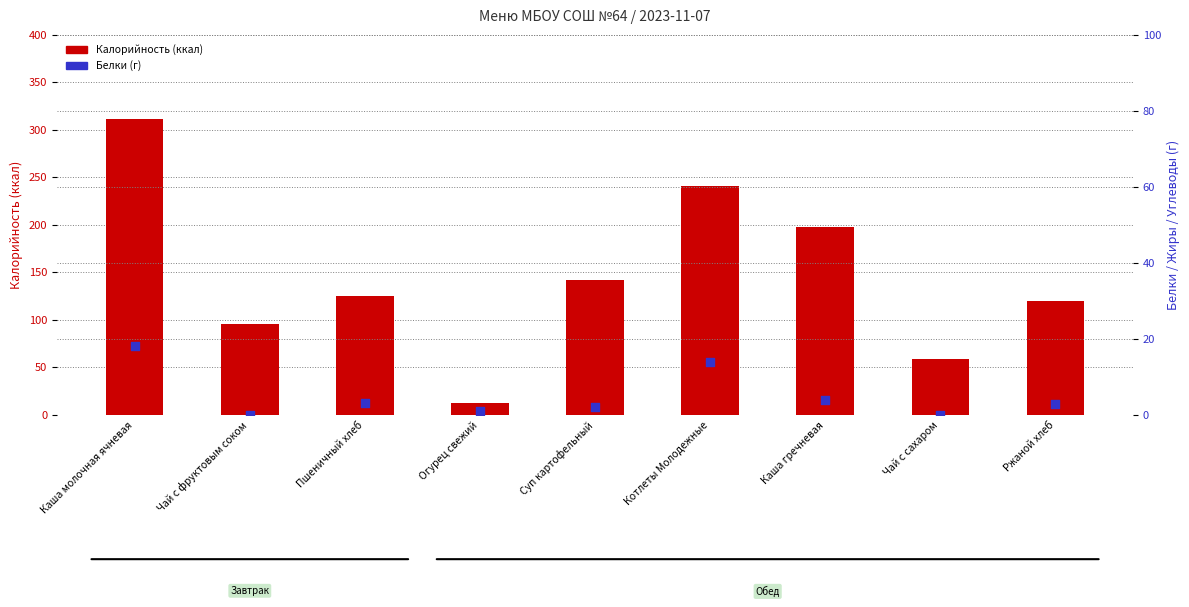

At which category is the sum across all series the highest?

Каша молочная ячневая